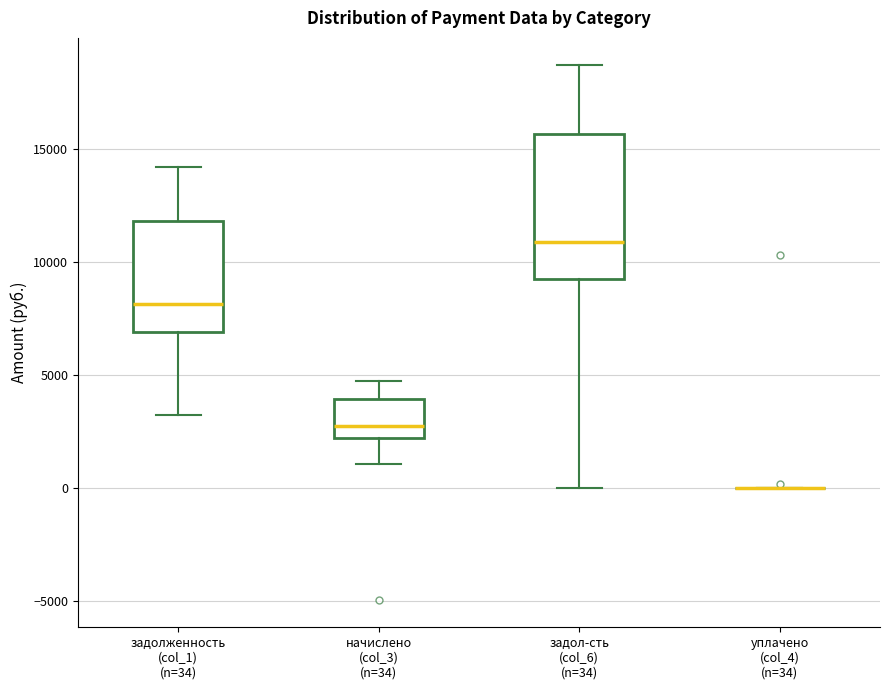

Comparing the boxes themselves (not the whiskers), which one is the tallest?

задол-сть (col_6) (n=34)